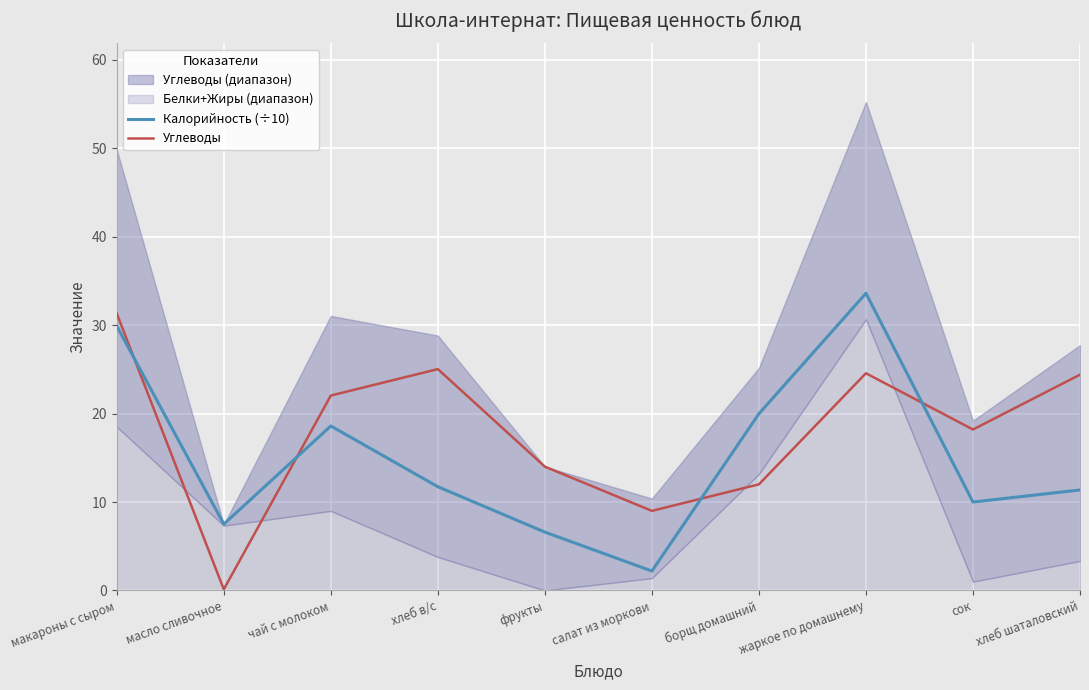

Where do Углеводы and Калорийность (÷10) first cross each other?

макароны с сыром and масло сливочное